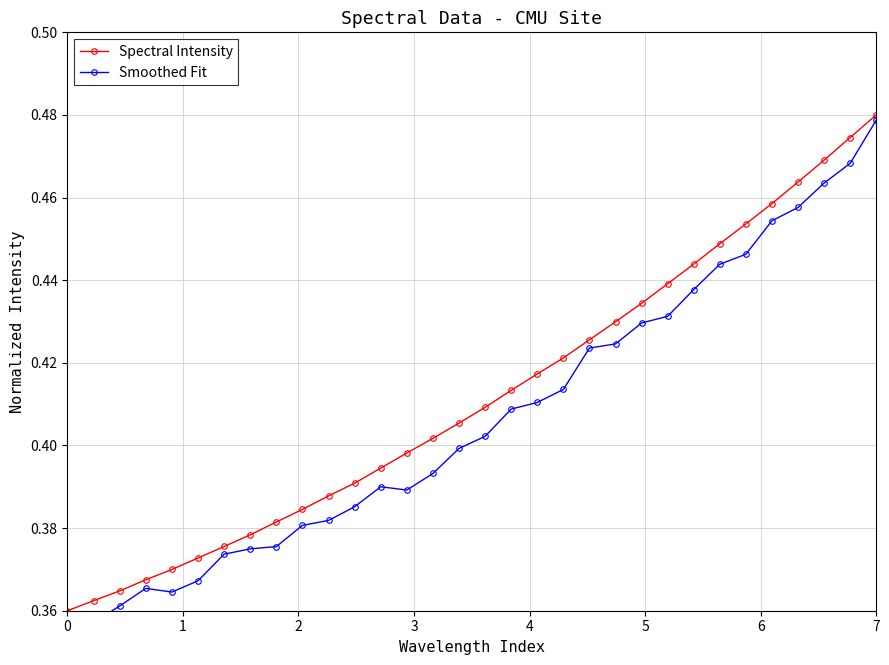

At how many categories does at least one series exceed 0?

32